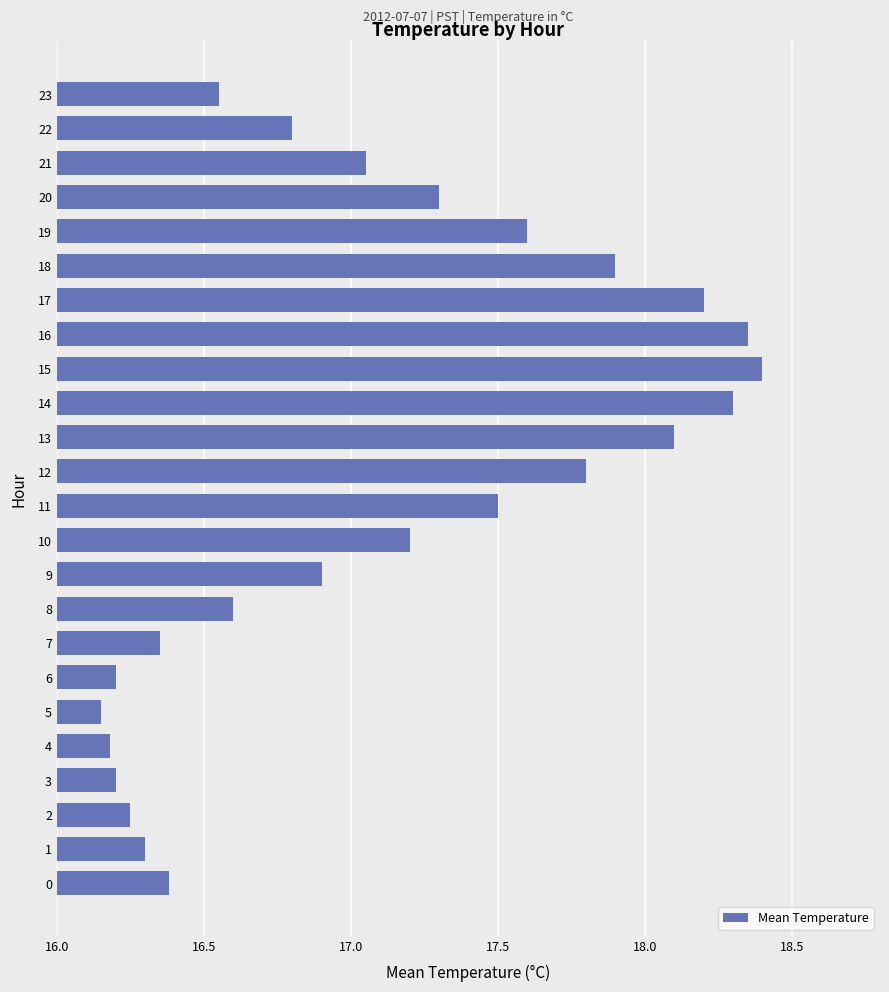

What is the ratio of the value at 13 to the value at 4?

1.1